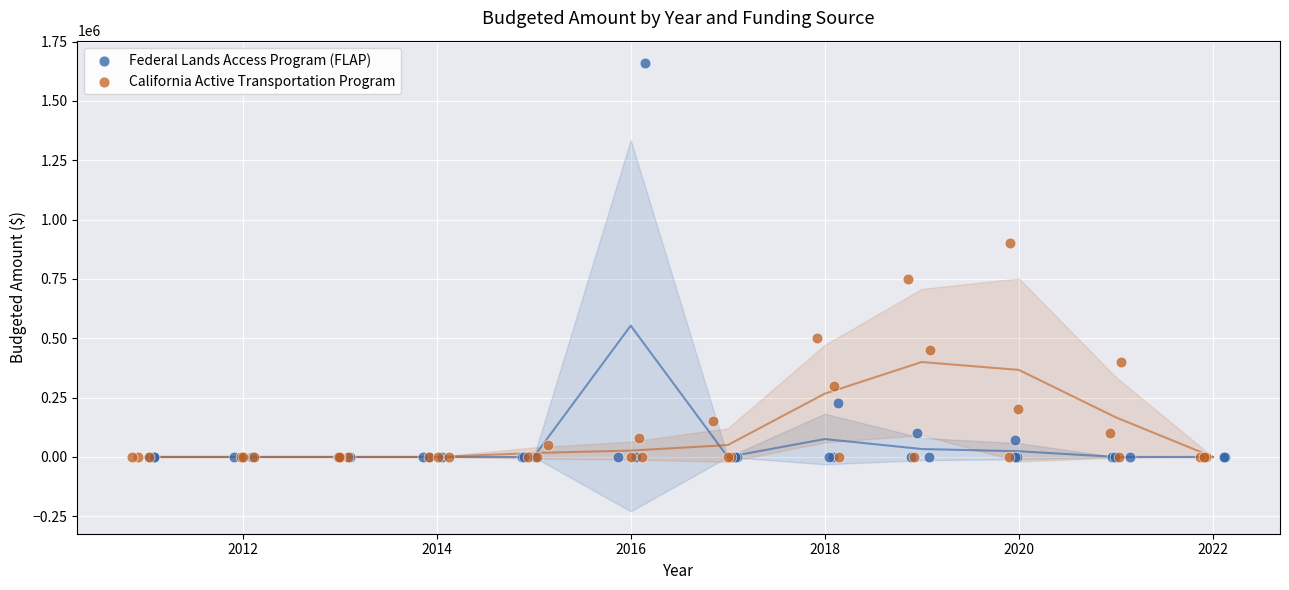

What are all the series names shown in the legend?

Federal Lands Access Program (FLAP), California Active Transportation Program